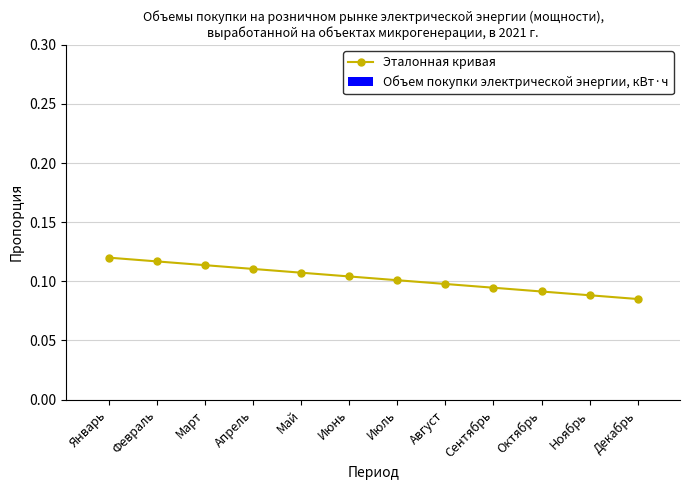

Is it true that the value at Январь is 0.2?

False